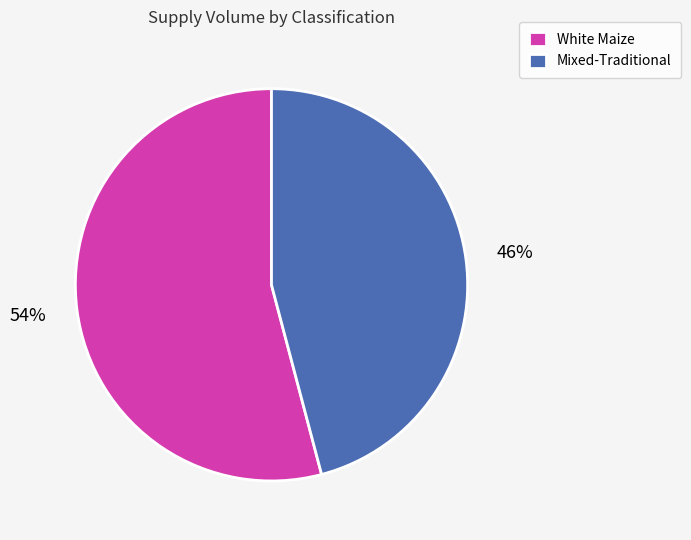

Combined, do White Maize and Mixed-Traditional account for over 50%?

Yes